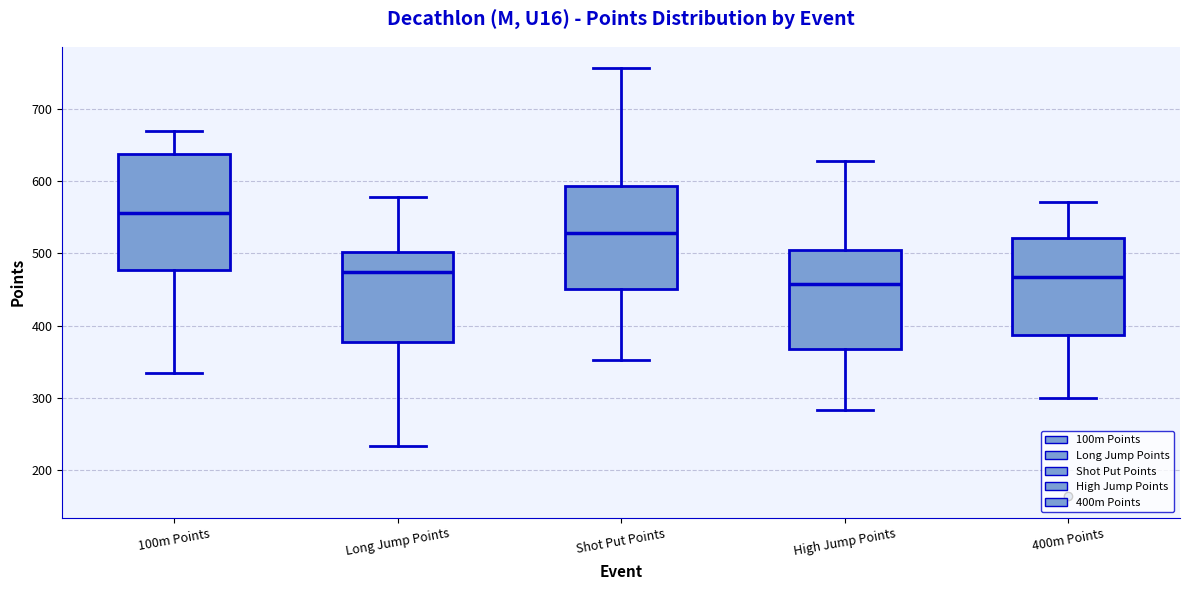

Reading left to right, transcribe this box plot: for each box, give where its median line is, the range the box spans, and where its two whiskers end, as read against the y-axis. The values are not printed on the chart, so give them approximately, as read against the axis.

100m Points: median 560, box 480 to 640, whiskers 340 to 670
Long Jump Points: median 470, box 380 to 500, whiskers 230 to 580
Shot Put Points: median 530, box 450 to 590, whiskers 350 to 760
High Jump Points: median 460, box 370 to 500, whiskers 280 to 630
400m Points: median 470, box 390 to 520, whiskers 300 to 570